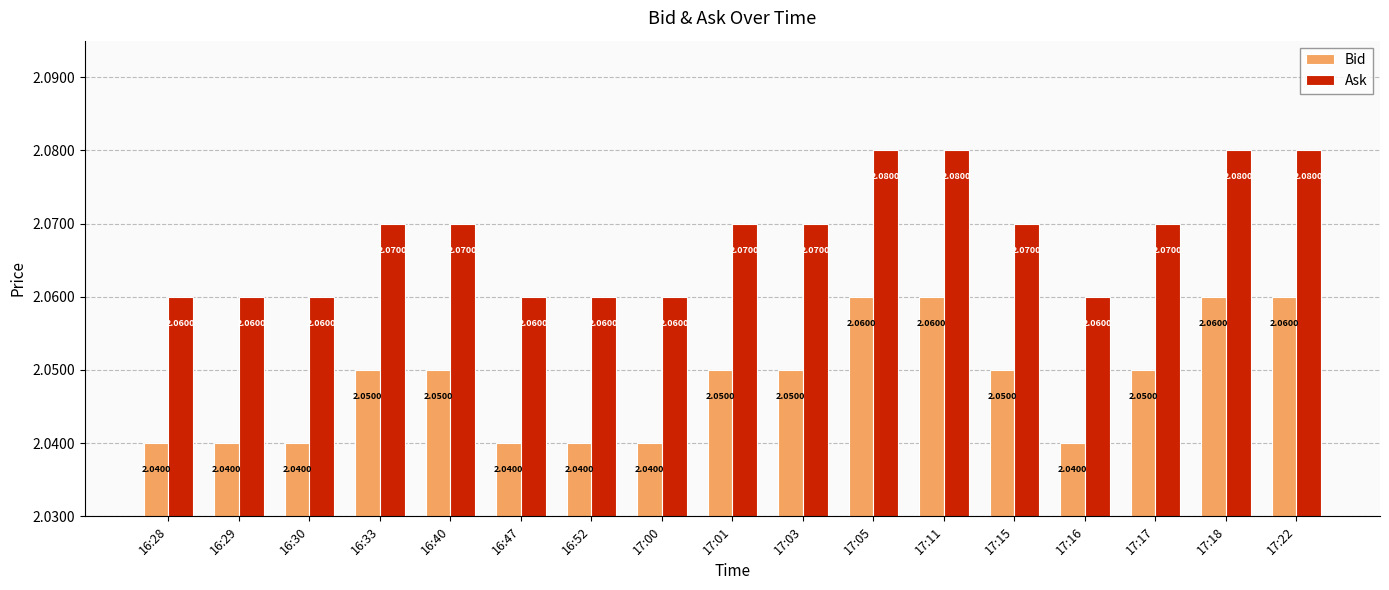

What is the sum of the Bid values at 17:00 and 17:16?

4.1